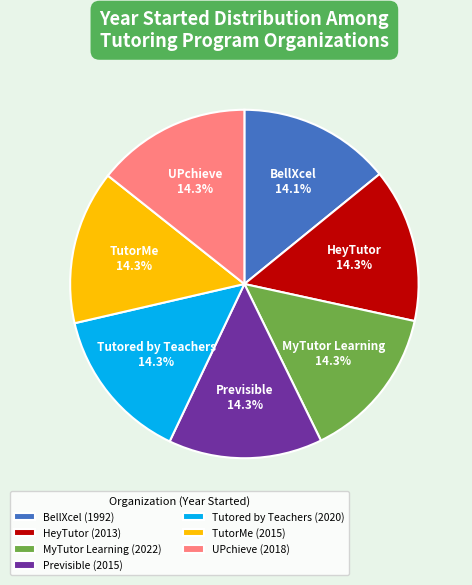

Does MyTutor Learning represent more than half of the total?

No